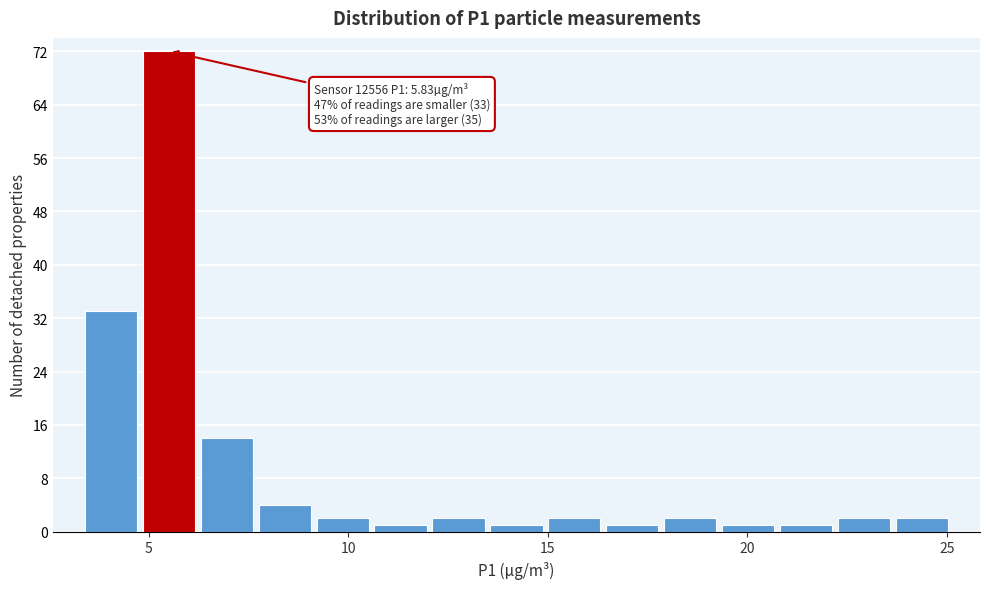

Around what value on the x-axis is the tallest bar? Give the approximate position of its centre, as read against the axis.

5.5